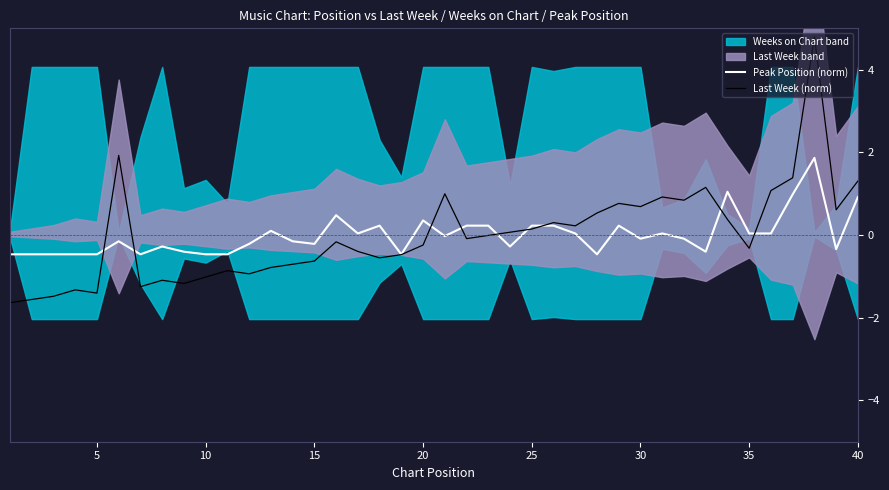

What is the maximum value shown in the chart?

4.8